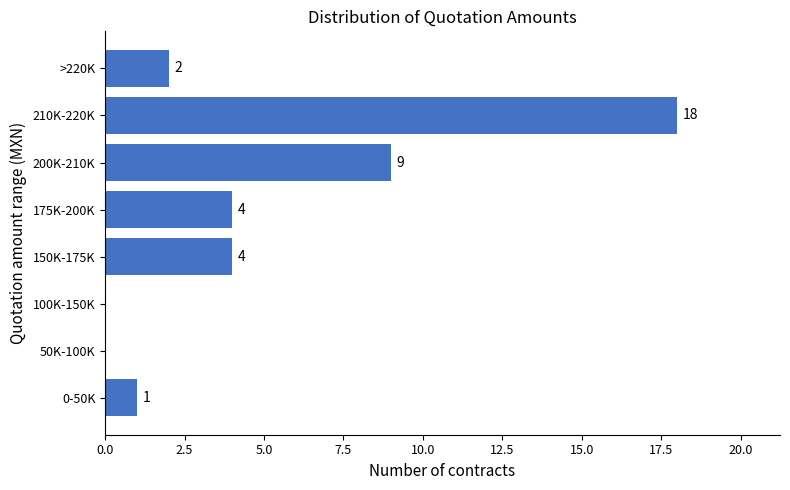

Reading bottom to top, transcribe all the data shown in this chart.

0-50K=1	50K-100K=0	100K-150K=0	150K-175K=4	175K-200K=4	200K-210K=9	210K-220K=18	>220K=2